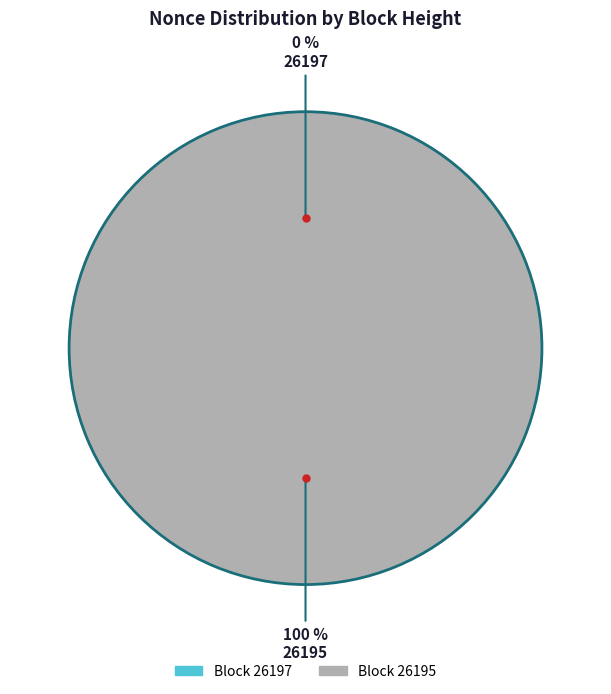

To the nearest percent, what is the difference between the largest and smallest slice percentages?

100%